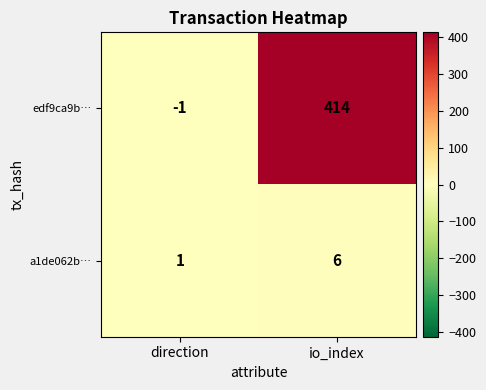

What is the sum of all a1de062b… values?

7